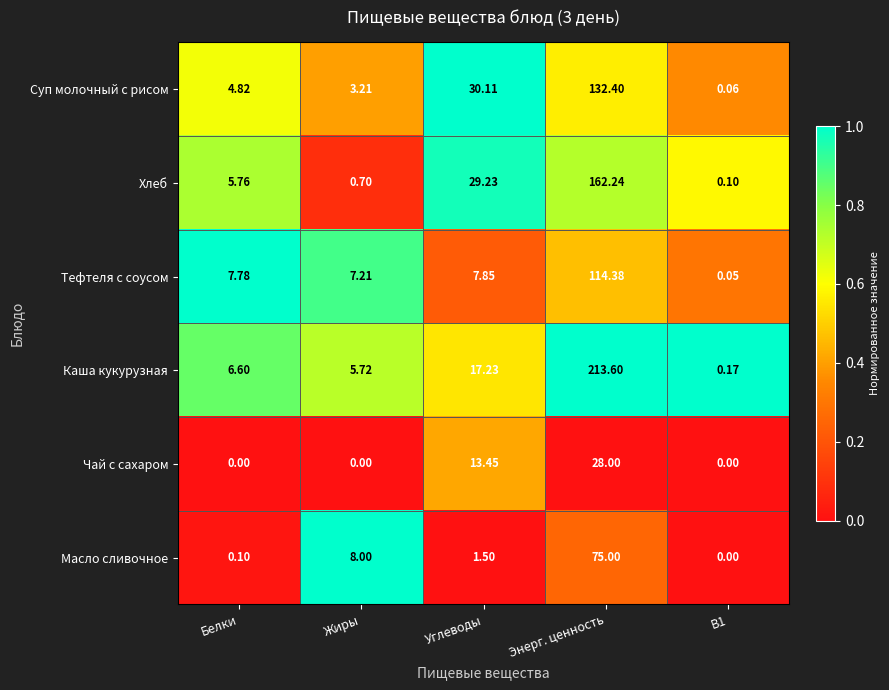

List the series in order of their peak value, highest first.

Каша кукурузная, Хлеб, Суп молочный с рисом, Тефтеля с соусом, Масло сливочное, Чай с сахаром